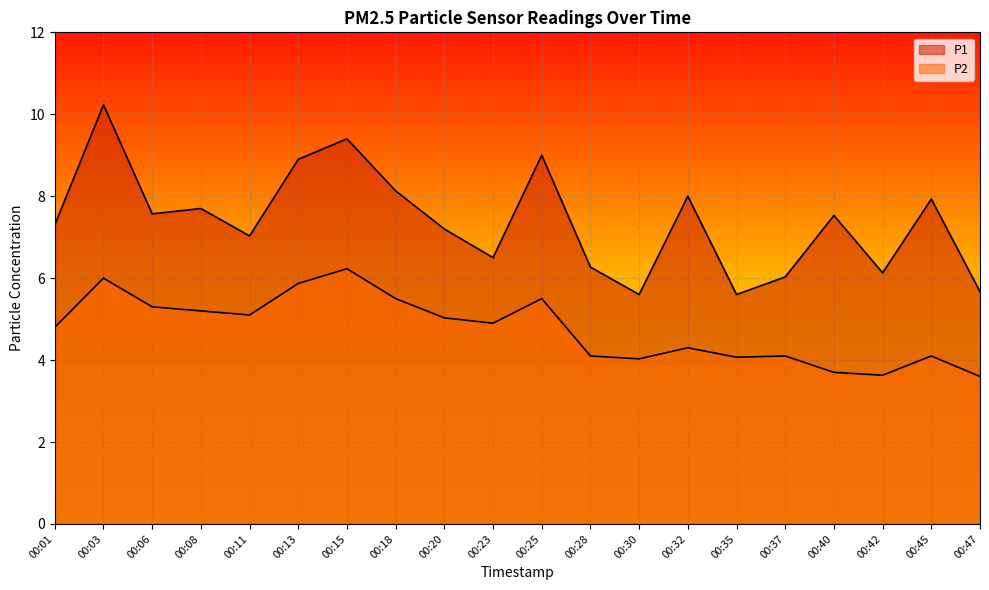

At which category does P2 reach its first local peak?

00:03